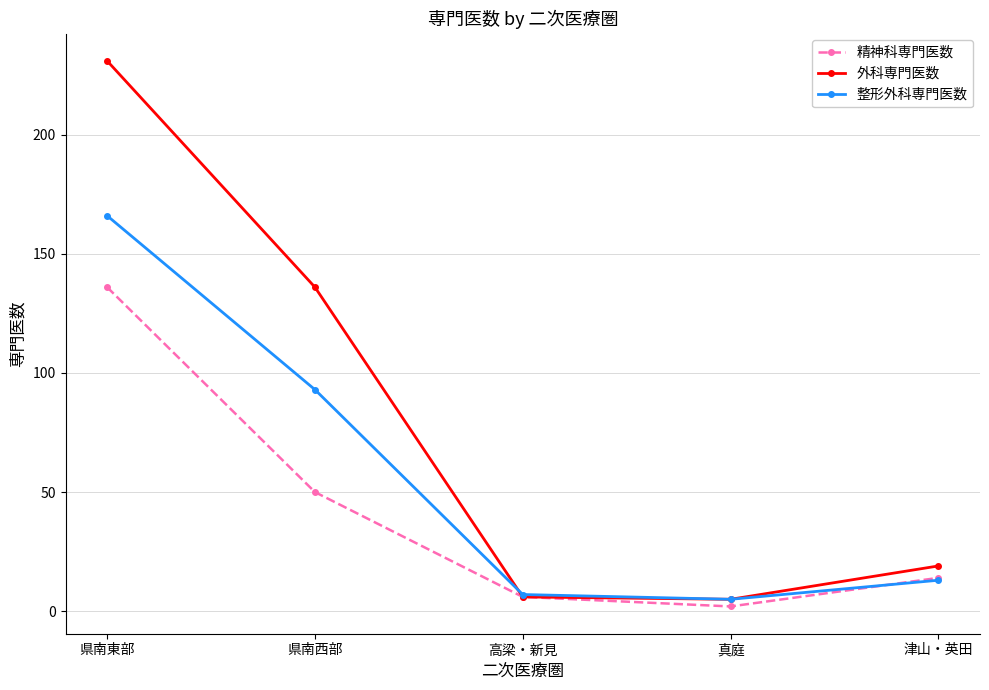

True or false: 外科専門医数 has more than 1 interior local peaks.

False